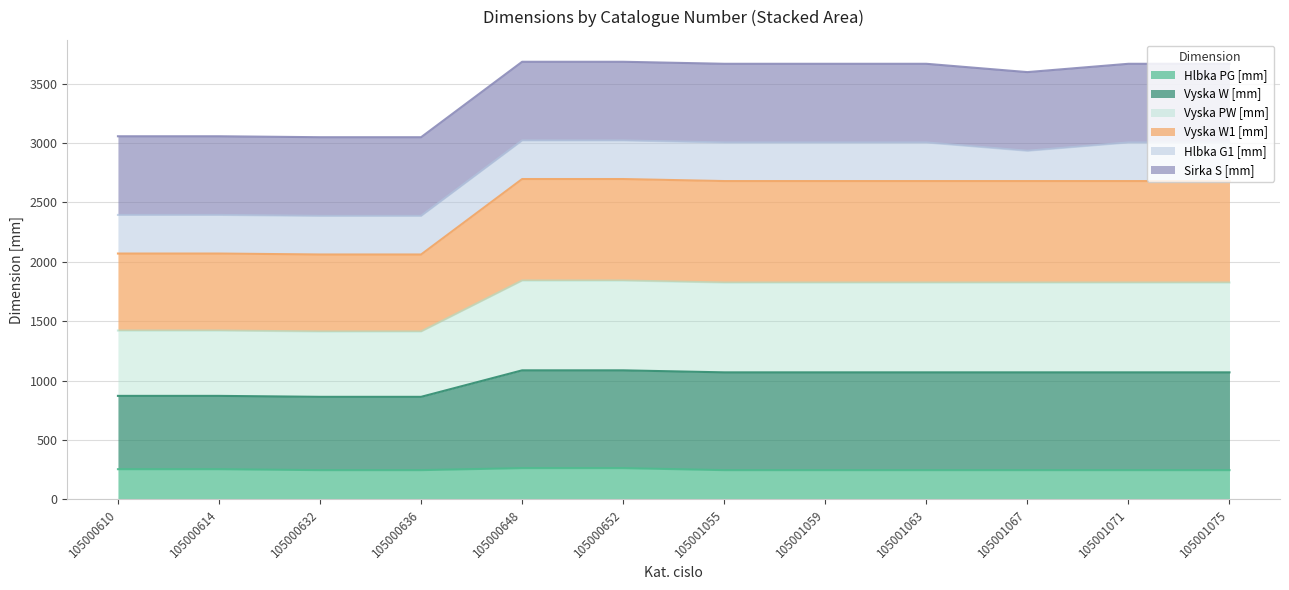

The value of Hlbka PG [mm] at 105000632 is 246. True or false?

True